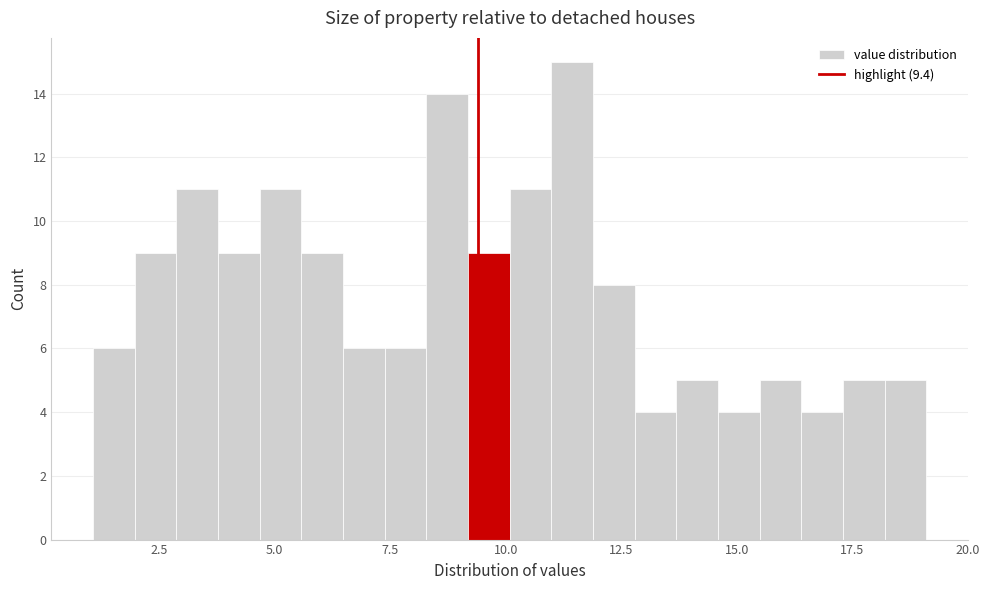

Read against the x-axis, roughly where is the centre of the tallest bar?

11.5